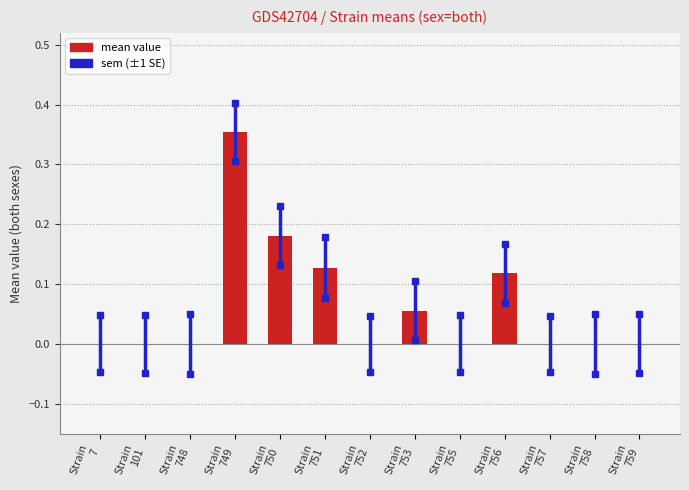

True or false: the data shows -0.2 at Strain
752.

False